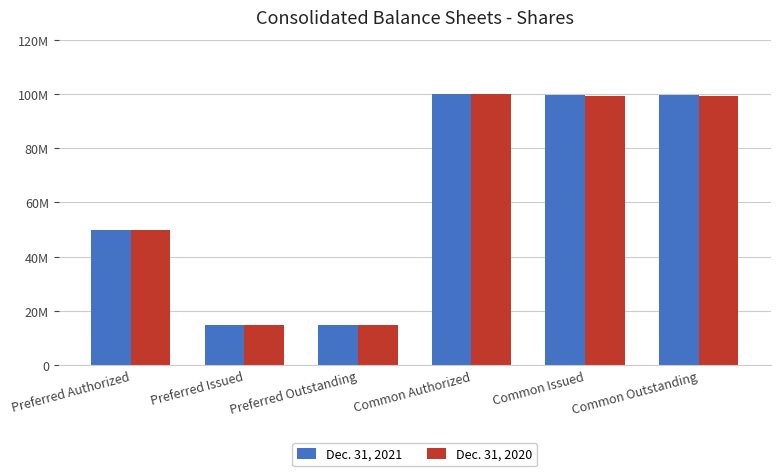

What is the label of the 6th bar from the right?

Preferred Authorized